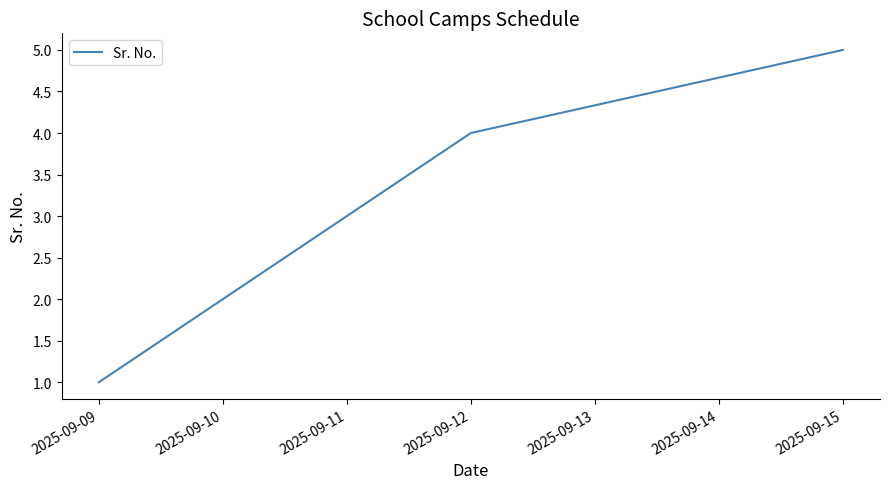

How many lines are shown in the chart?

1